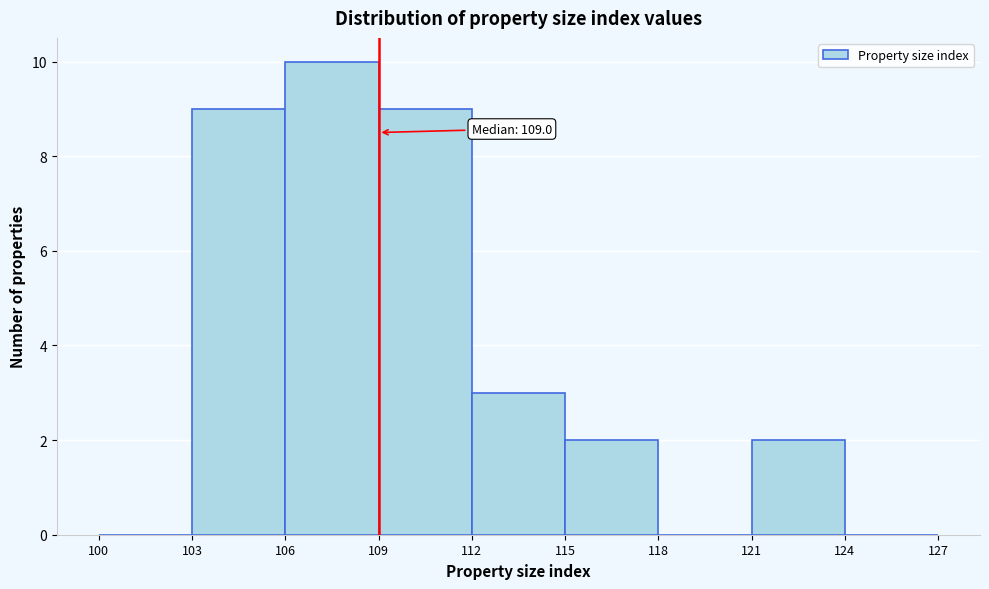

Which range on the x-axis has the tallest bar?

106 to 109